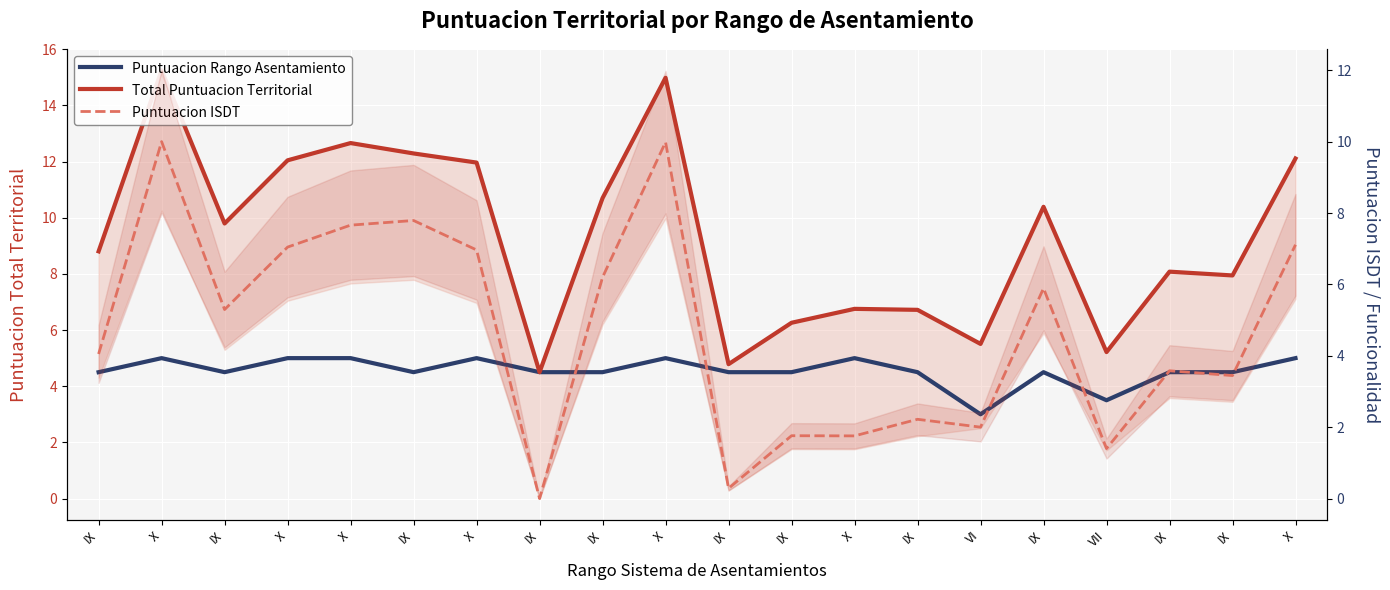

Is this an area chart (filled region under the line)?

No